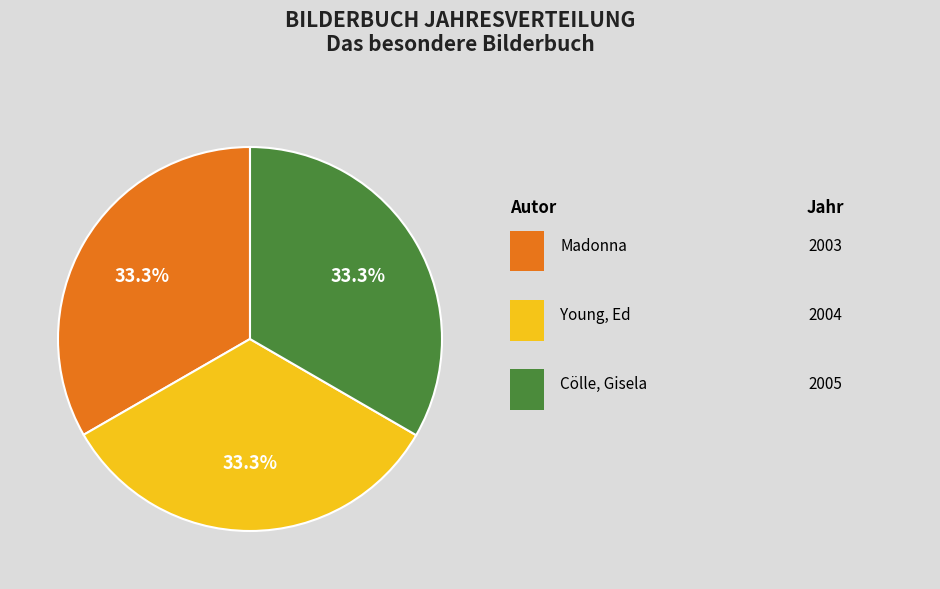

Does any single category account for the majority?

No